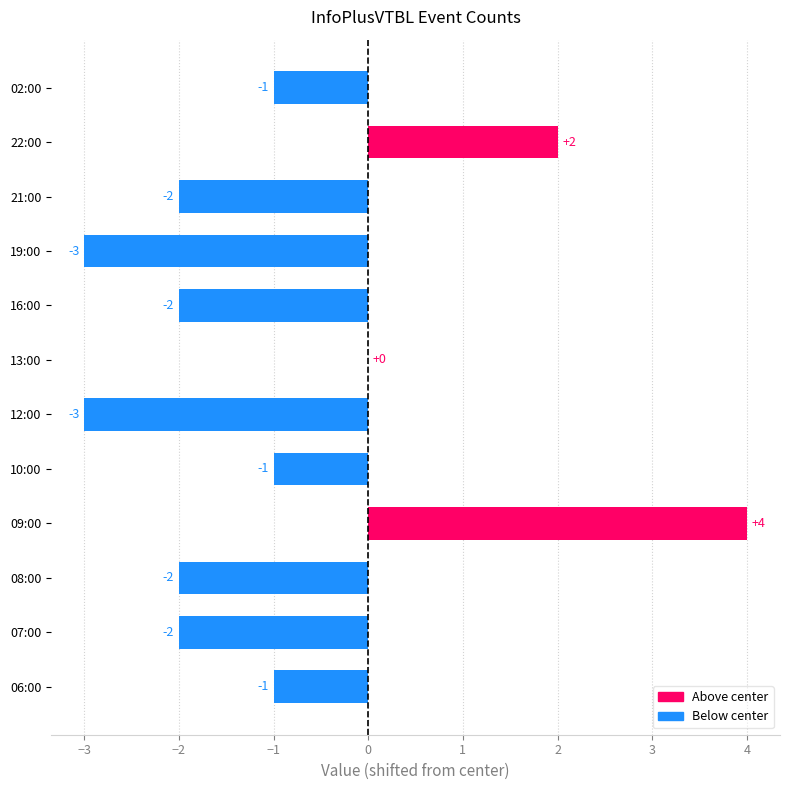

Which category has the highest value across all series?

09:00